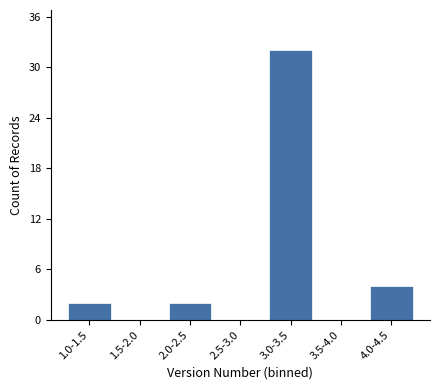

Reading left to right, transcribe all the data shown in this chart.

1.0-1.5=2	1.5-2.0=0	2.0-2.5=2	2.5-3.0=0	3.0-3.5=32	3.5-4.0=0	4.0-4.5=4